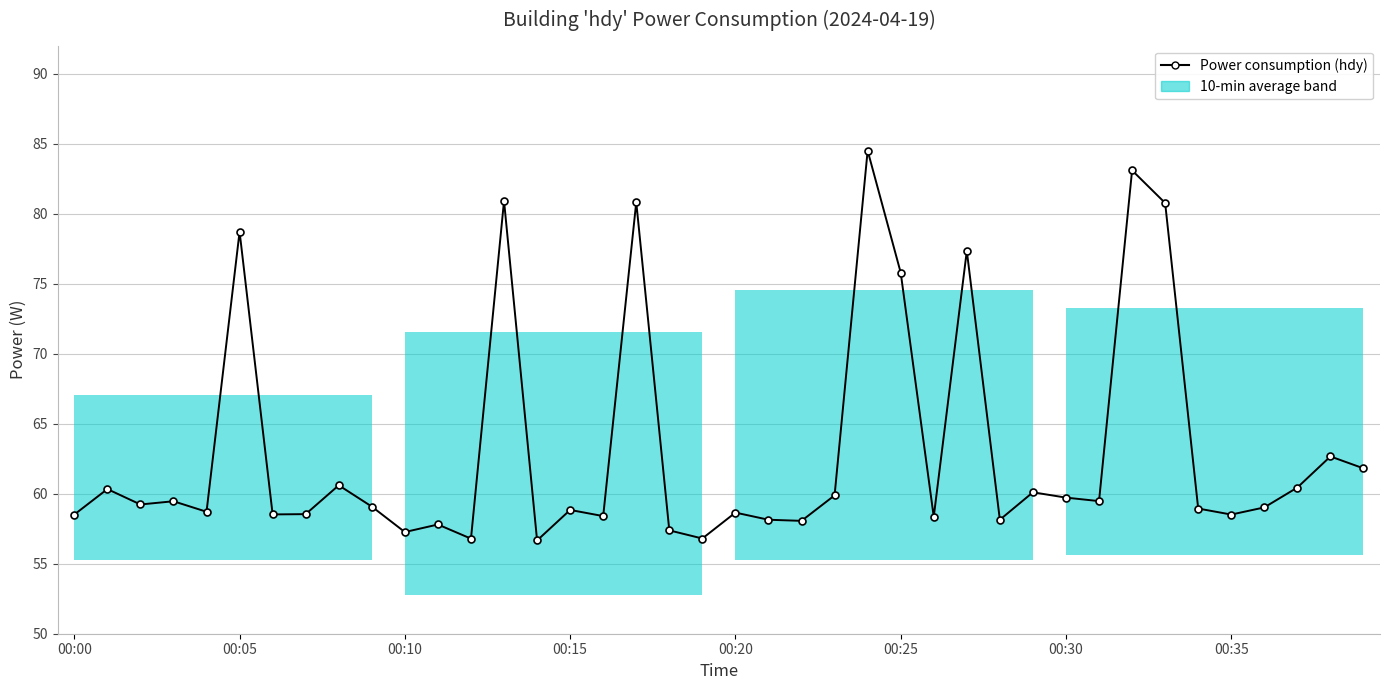

What is the label of the 21st point from the right?

19